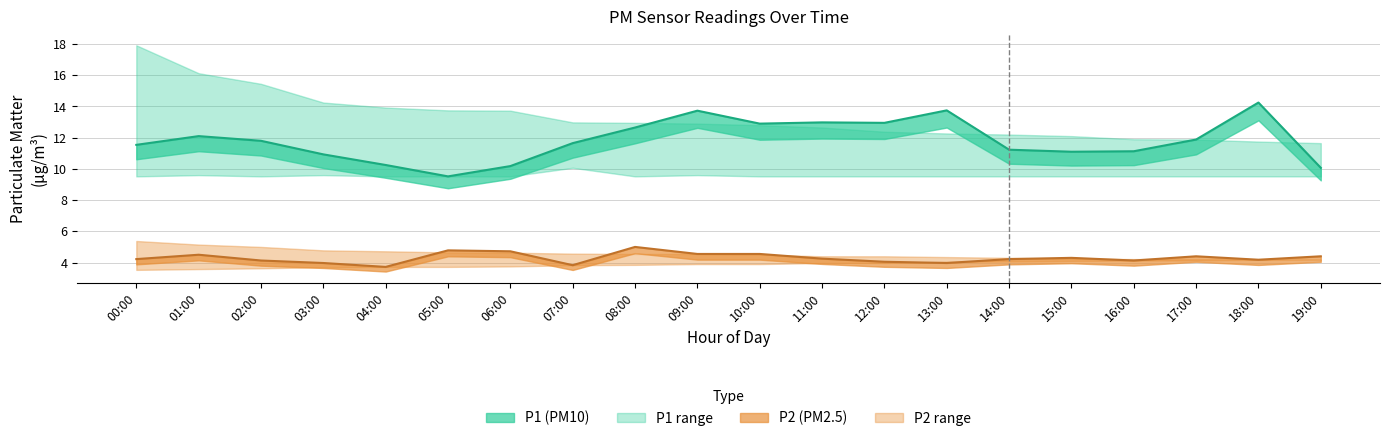

Reading left to right, transcribe all the data shown in this chart.

P1: 00:00=11.5	01:00=12.1	02:00=11.8	03:00=10.9	04:00=10.2	05:00=9.5	06:00=10.2	07:00=11.7	08:00=12.7	09:00=13.7	10:00=12.9	11:00=13.0	12:00=12.9	13:00=13.8	14:00=11.2	15:00=11.1	16:00=11.1	17:00=11.9	18:00=14.2	19:00=10.1
P1_upper: 00:00=17.9	01:00=16.1	02:00=15.4	03:00=14.2	04:00=13.9	05:00=13.8	06:00=13.7	07:00=13.0	08:00=12.9	09:00=12.9	10:00=12.8	11:00=12.7	12:00=12.4	13:00=12.3	14:00=12.2	15:00=12.1	16:00=11.9	17:00=11.9	18:00=11.8	19:00=11.7
P1_lower: 00:00=9.5	01:00=9.6	02:00=9.5	03:00=9.6	04:00=9.5	05:00=9.5	06:00=9.5	07:00=10.1	08:00=9.5	09:00=9.6	10:00=9.5	11:00=9.5	12:00=9.5	13:00=9.5	14:00=9.5	15:00=9.5	16:00=9.5	17:00=9.5	18:00=9.5	19:00=9.5
P2: 00:00=4.2	01:00=4.5	02:00=4.1	03:00=4.0	04:00=3.7	05:00=4.8	06:00=4.7	07:00=3.8	08:00=5.0	09:00=4.5	10:00=4.5	11:00=4.2	12:00=4.0	13:00=4.0	14:00=4.2	15:00=4.3	16:00=4.1	17:00=4.4	18:00=4.2	19:00=4.4
P2_upper: 00:00=5.4	01:00=5.2	02:00=5.0	03:00=4.8	04:00=4.7	05:00=4.7	06:00=4.6	07:00=4.6	08:00=4.5	09:00=4.5	10:00=4.5	11:00=4.4	12:00=4.4	13:00=4.3	14:00=4.3	15:00=4.2	16:00=4.2	17:00=4.2	18:00=4.2	19:00=4.2
P2_lower: 00:00=3.5	01:00=3.6	02:00=3.6	03:00=3.7	04:00=3.7	05:00=3.7	06:00=3.8	07:00=3.8	08:00=3.9	09:00=3.9	10:00=3.9	11:00=4.0	12:00=4.0	13:00=4.0	14:00=4.1	15:00=4.1	16:00=4.1	17:00=4.1	18:00=4.2	19:00=4.2